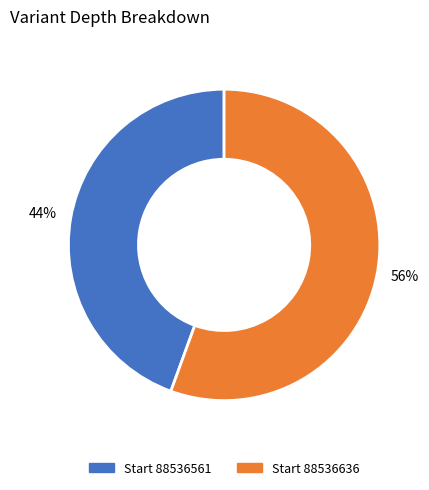

How many slices are in this pie chart?

2